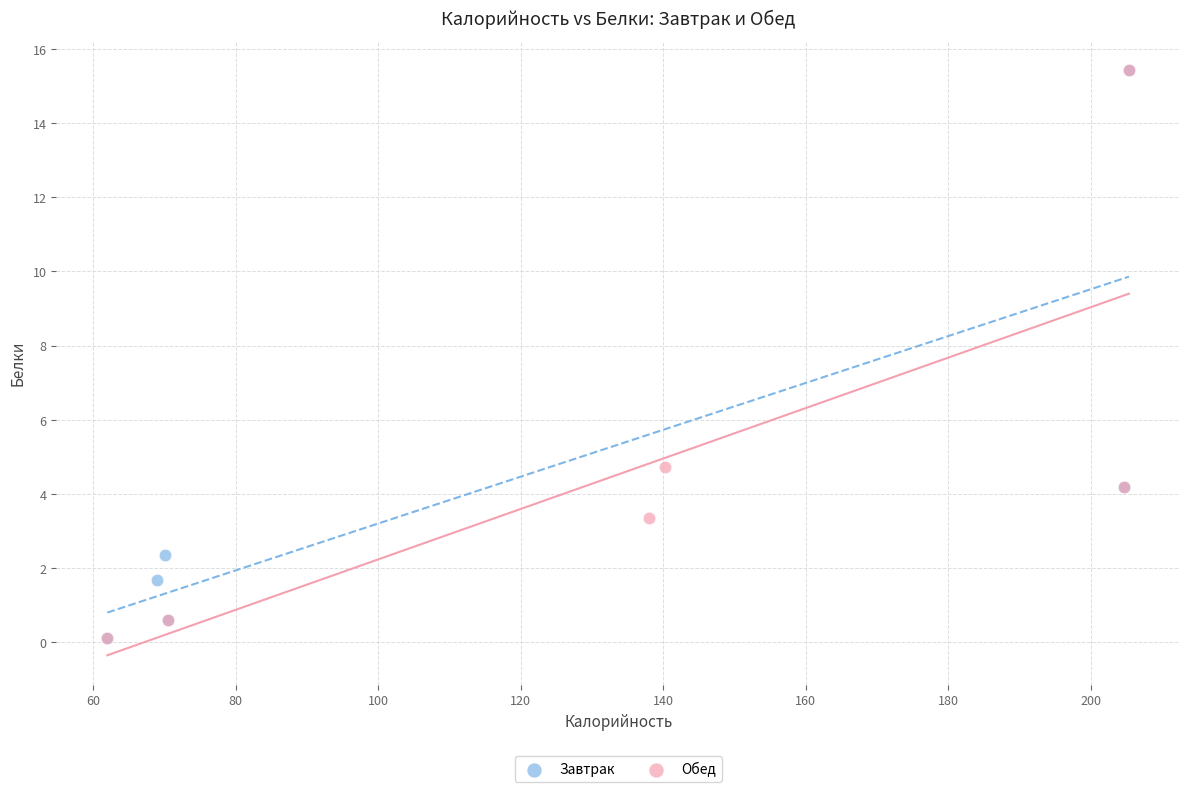

What are all the series names shown in the legend?

Завтрак, Обед